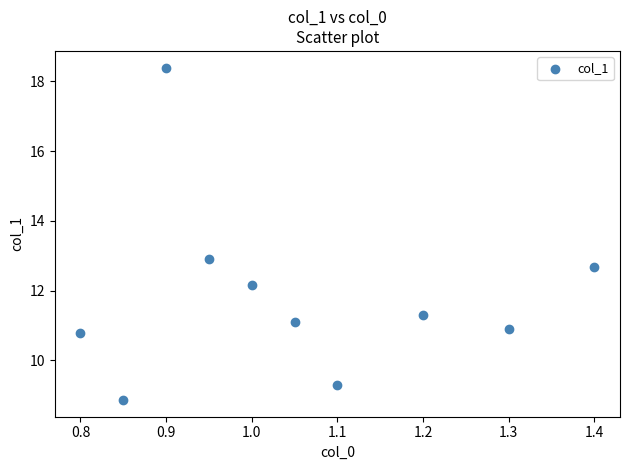

What is the average Y value?

11.8